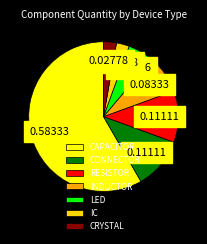

Which category accounts for the majority?

CAPACITOR